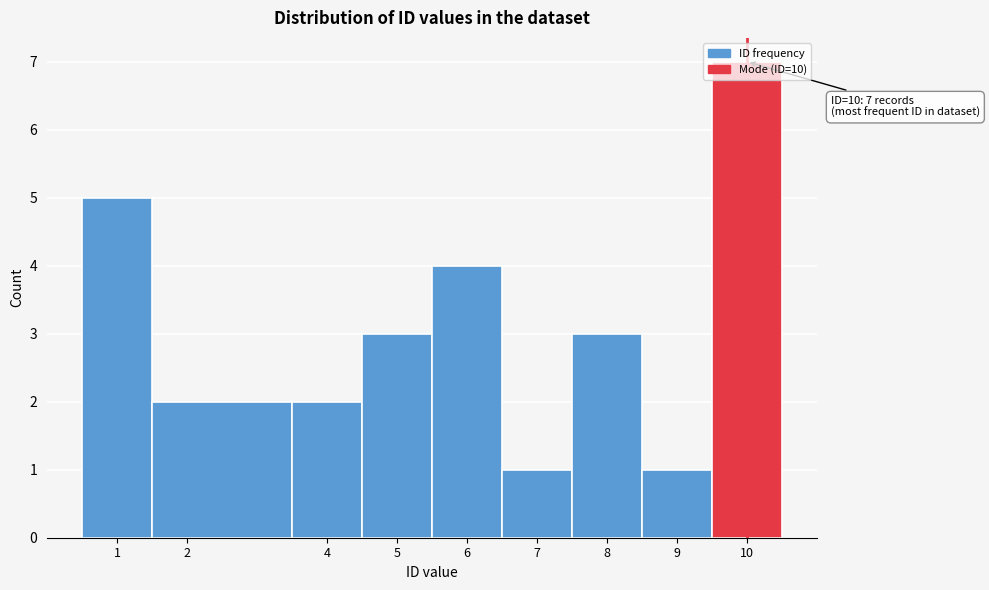

Over which range of the x-axis is the bar tallest?

9.5 to 10.5